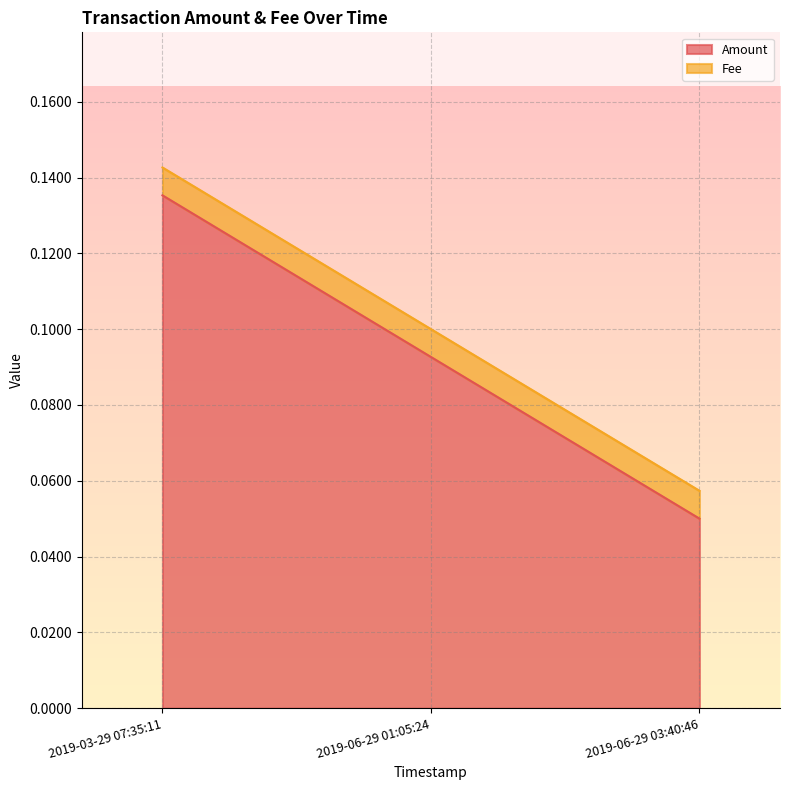

List the labels in order of value, smallest first.

2019-06-29 03:40:46, 2019-06-29 01:05:24, 2019-03-29 07:35:11